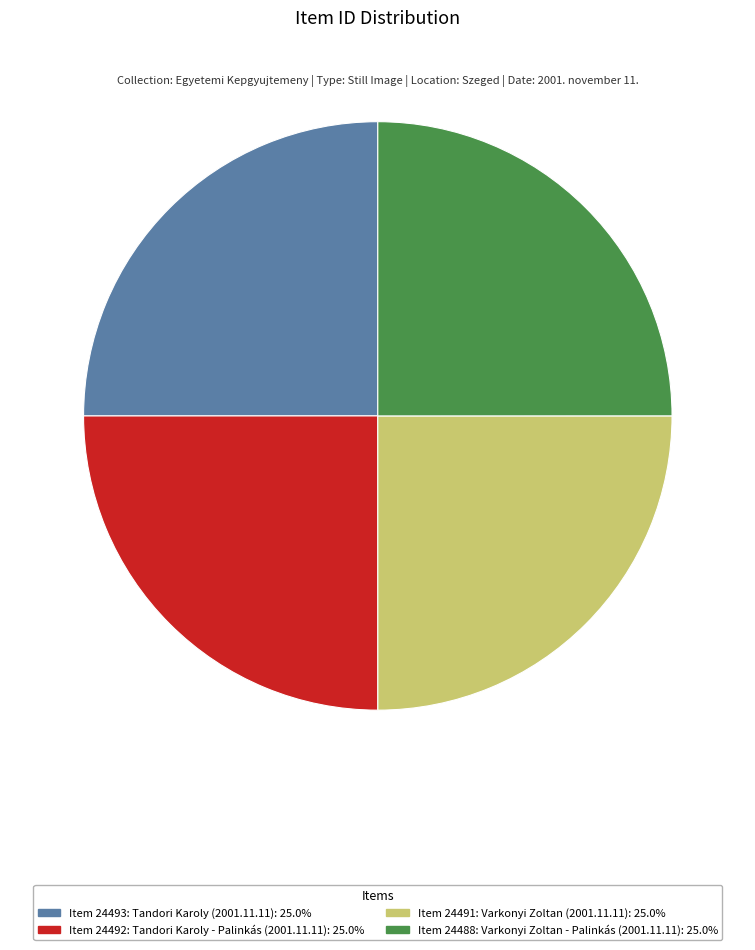

What is the ratio of the value at Item 24492: Tandori Karoly - Palinkás (2001.11.11): 25.0% to the value at Item 24491: Varkonyi Zoltan (2001.11.11): 25.0%?

1.0